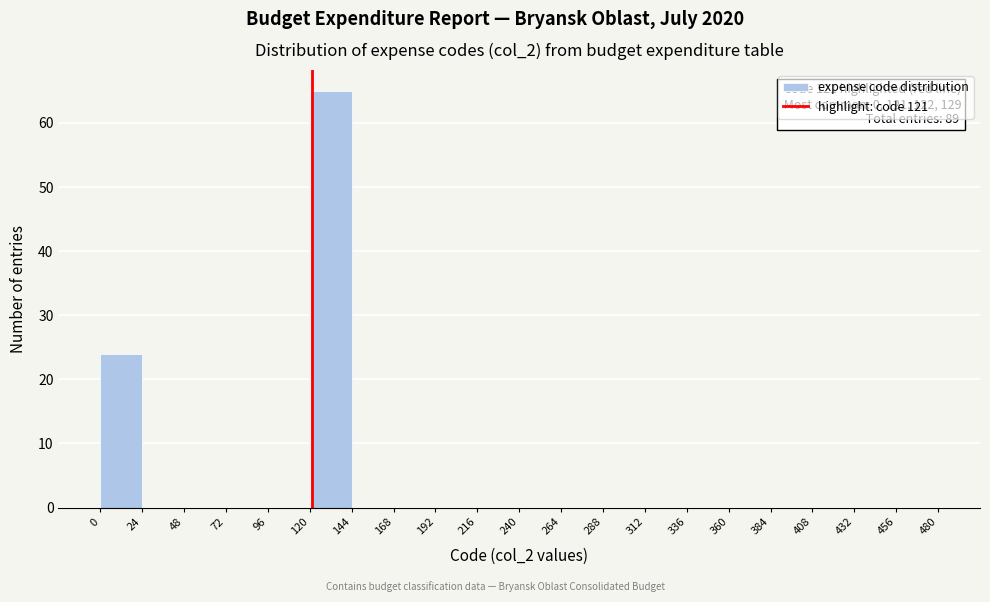

Which range on the x-axis has the tallest bar?

120 to 144